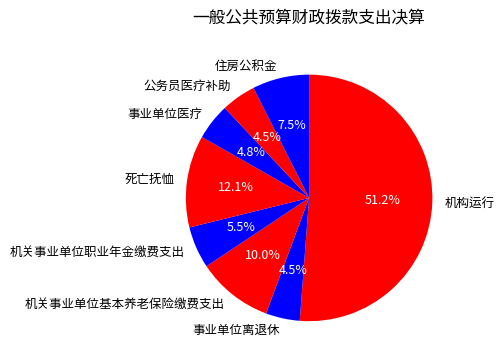

Is it true that 死亡抚恤 is 12% of the pie?

True